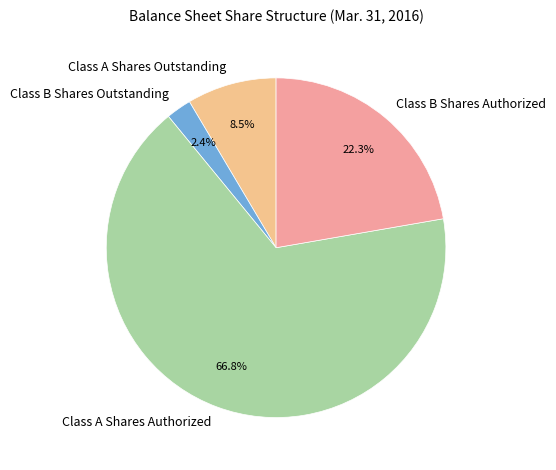

To the nearest percent, what is the combined percentage of Class B Shares Authorized and Class A Shares Authorized?

89%